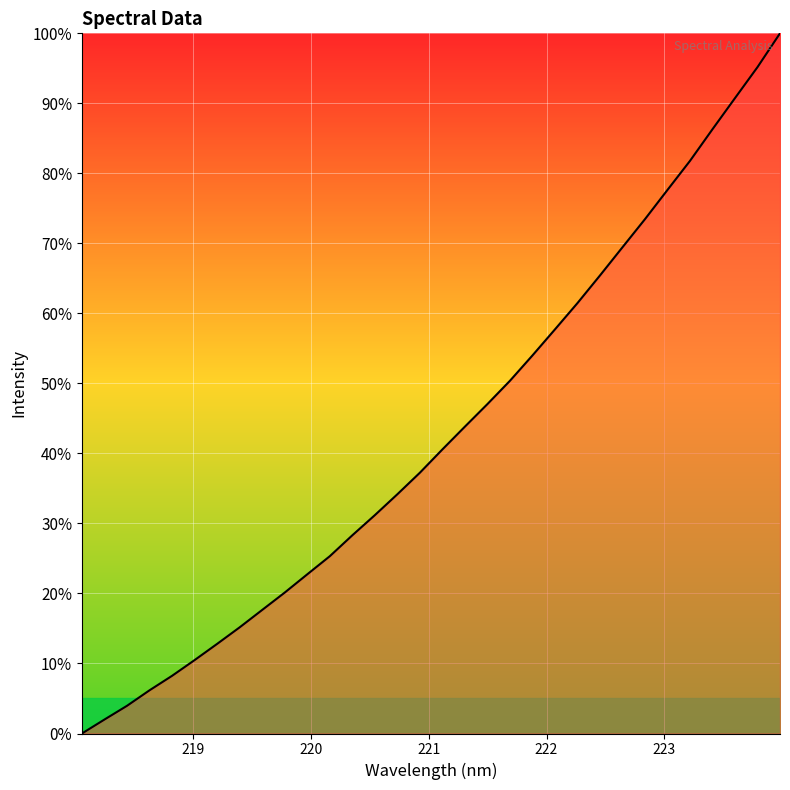

What is the greatest value displayed?

100.0